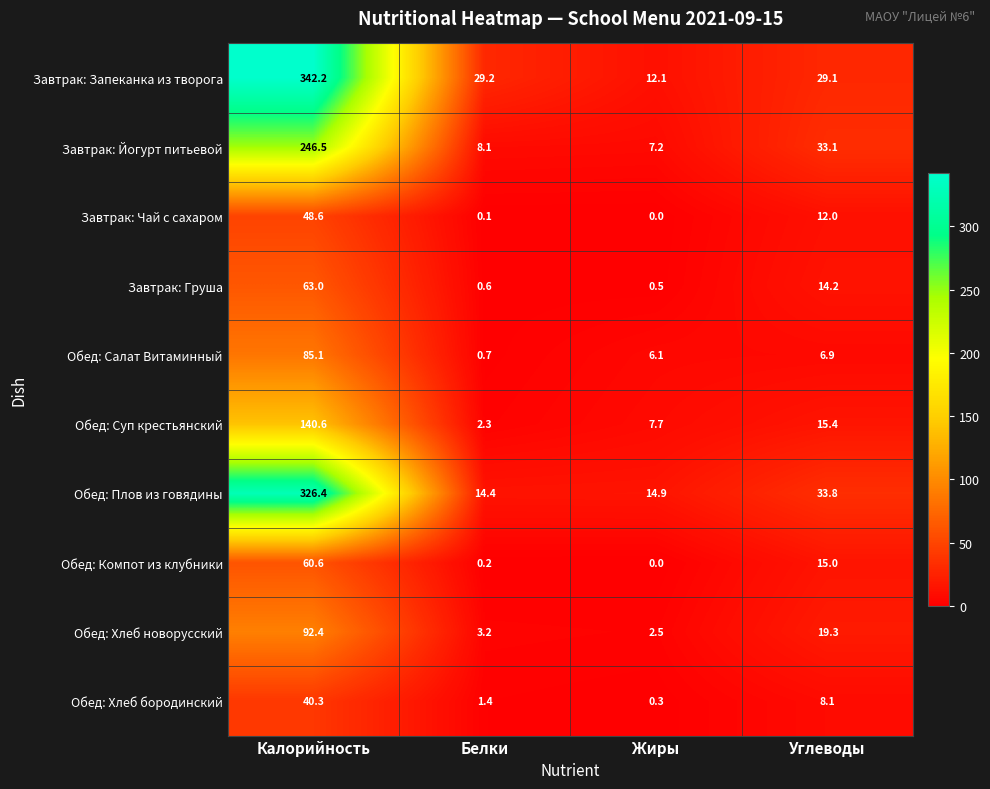

The value of Обед: Суп крестьянский at Белки is 1.0. True or false?

False